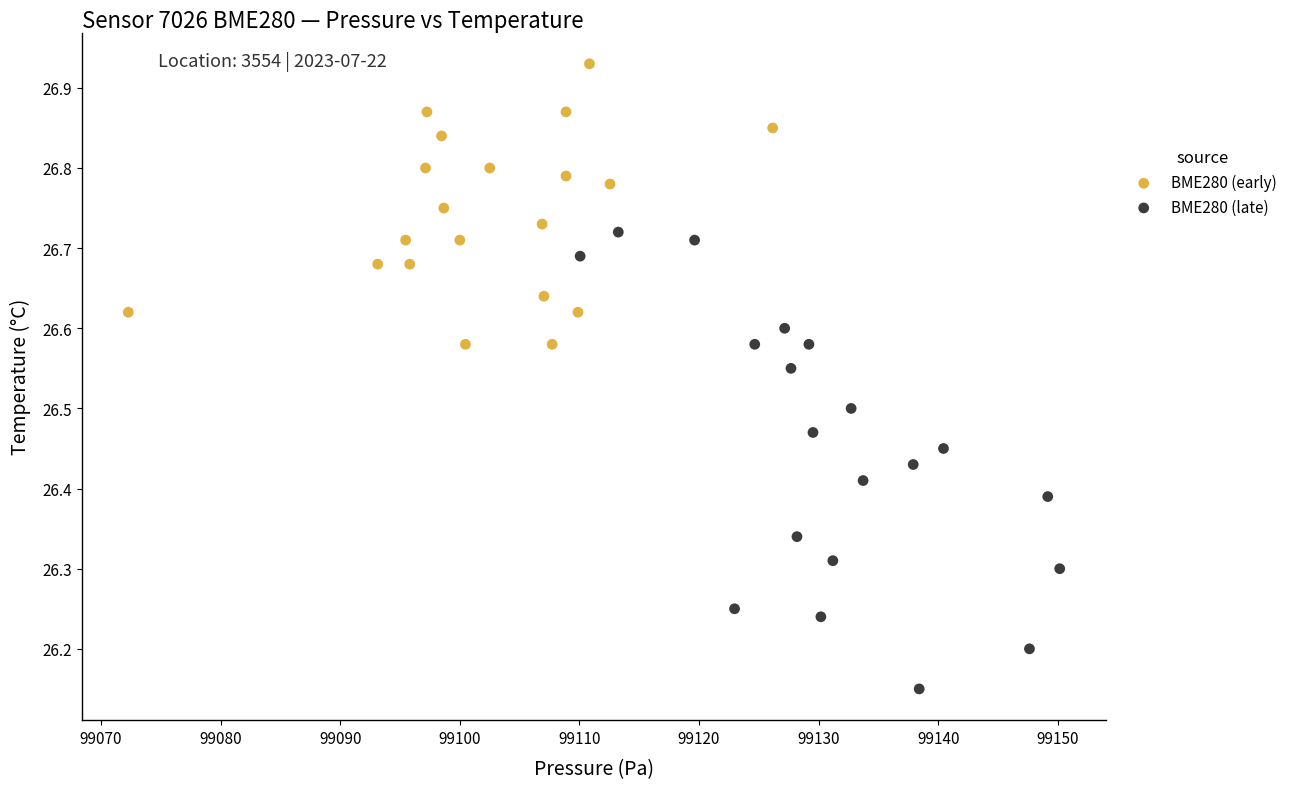

Which series reaches the minimum Y coordinate?

BME280 (late)